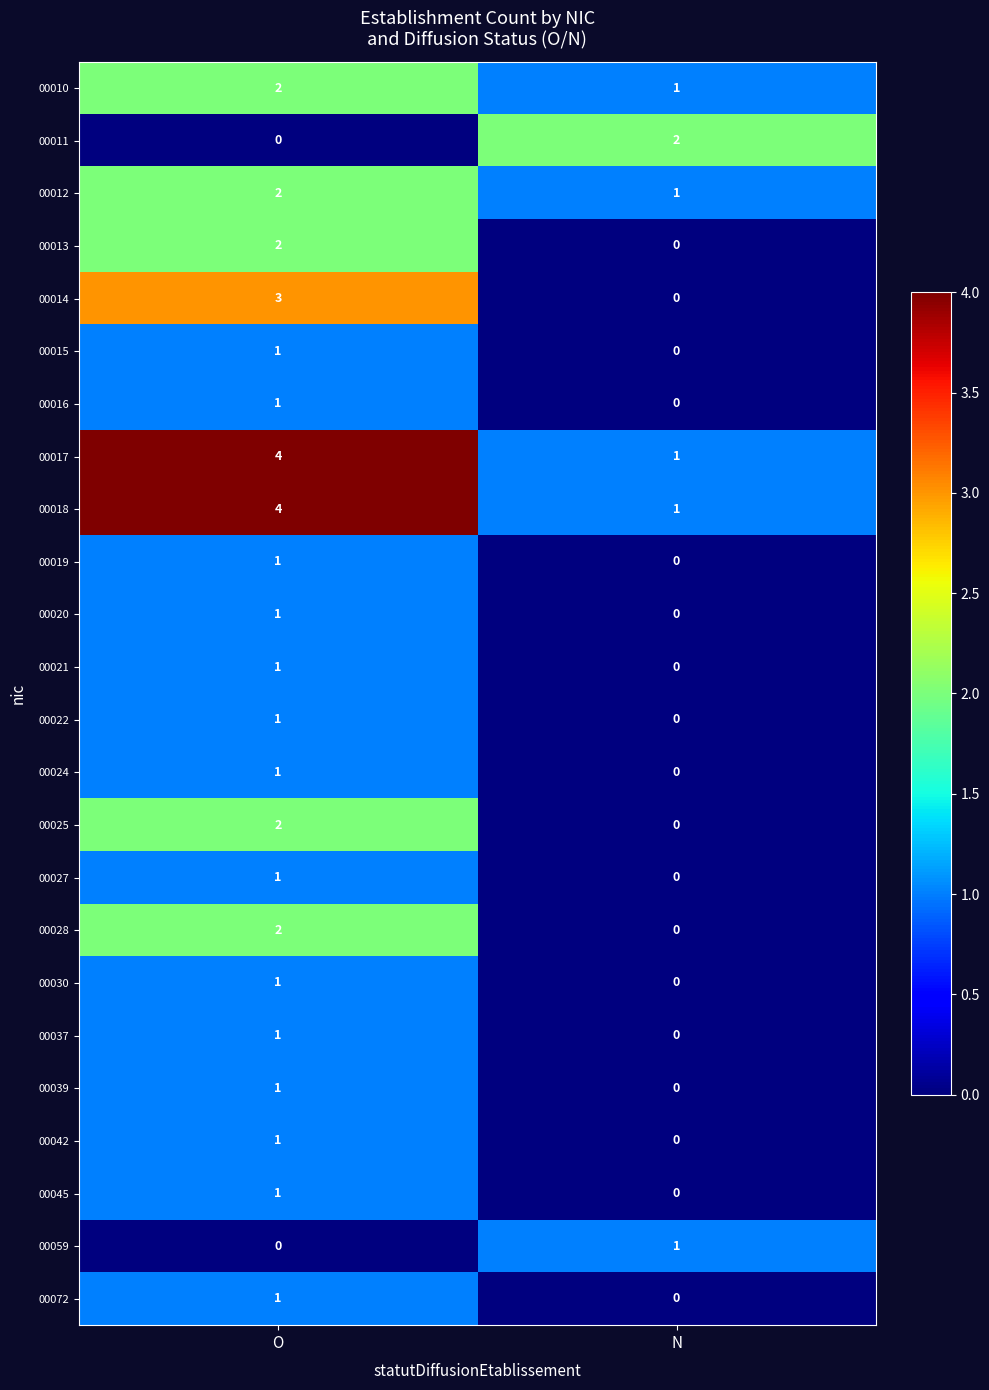

At which category is the sum across all series the highest?

O